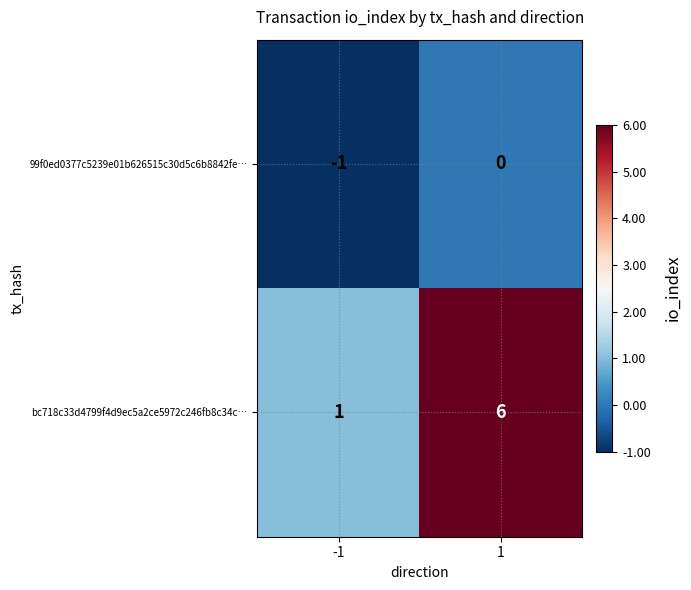

Between -1 and 1, which series saw the biggest shift?

bc718c33d4799f4d9ec5a2ce5972c246fb8c34c…